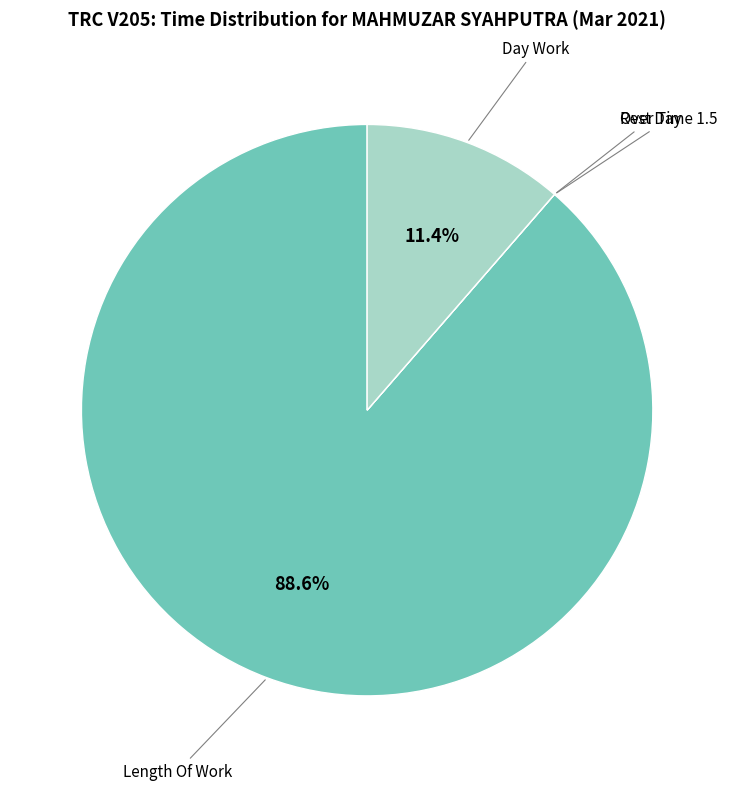

Is there a majority slice in this chart?

Yes